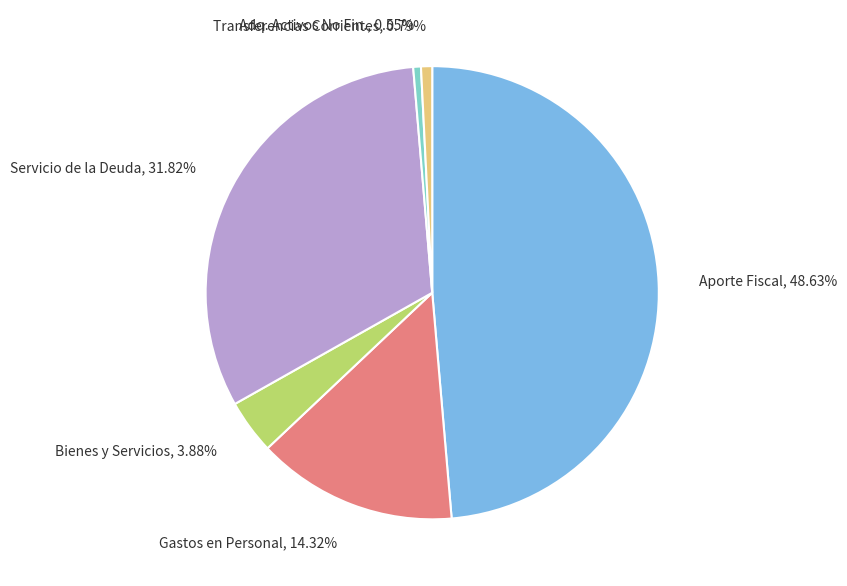

Is Bienes y Servicios, 3.88% the majority of the pie?

No